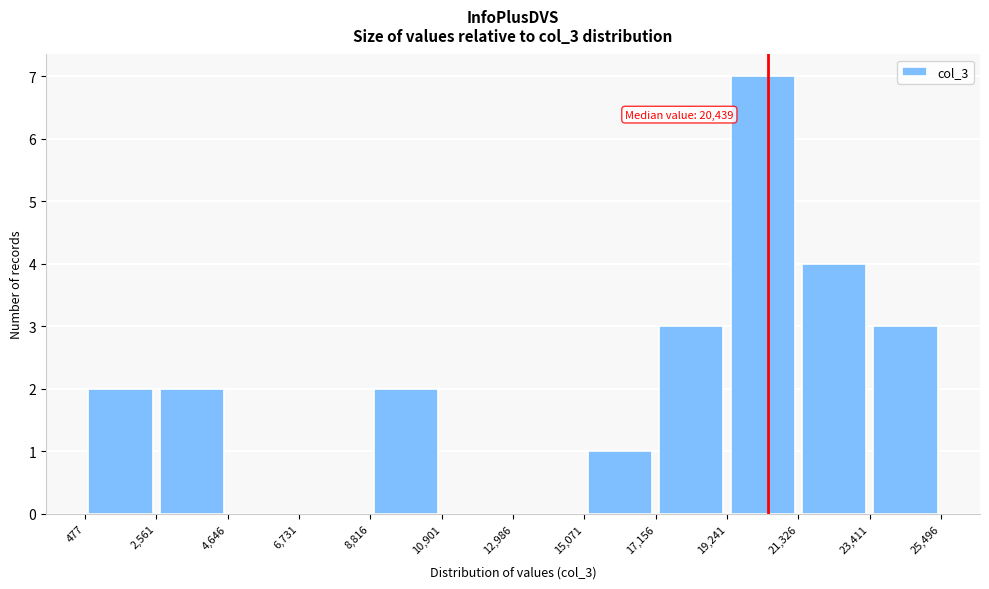

Which range on the x-axis has the tallest bar?

19,241 to 21,326